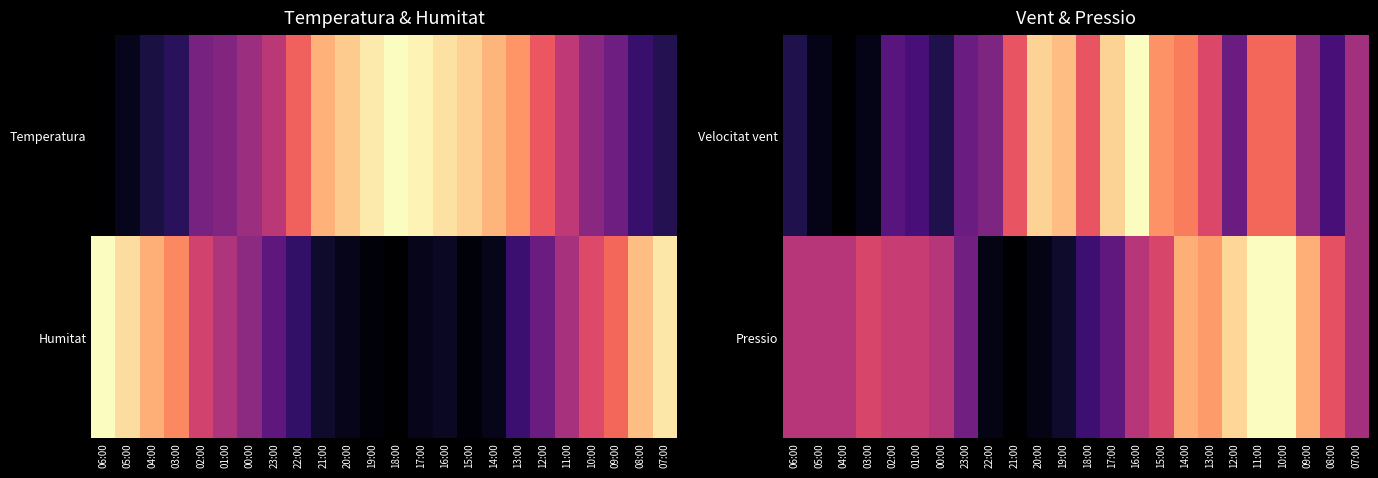

At which label does Velocitat vent reach its minimum?

04:00